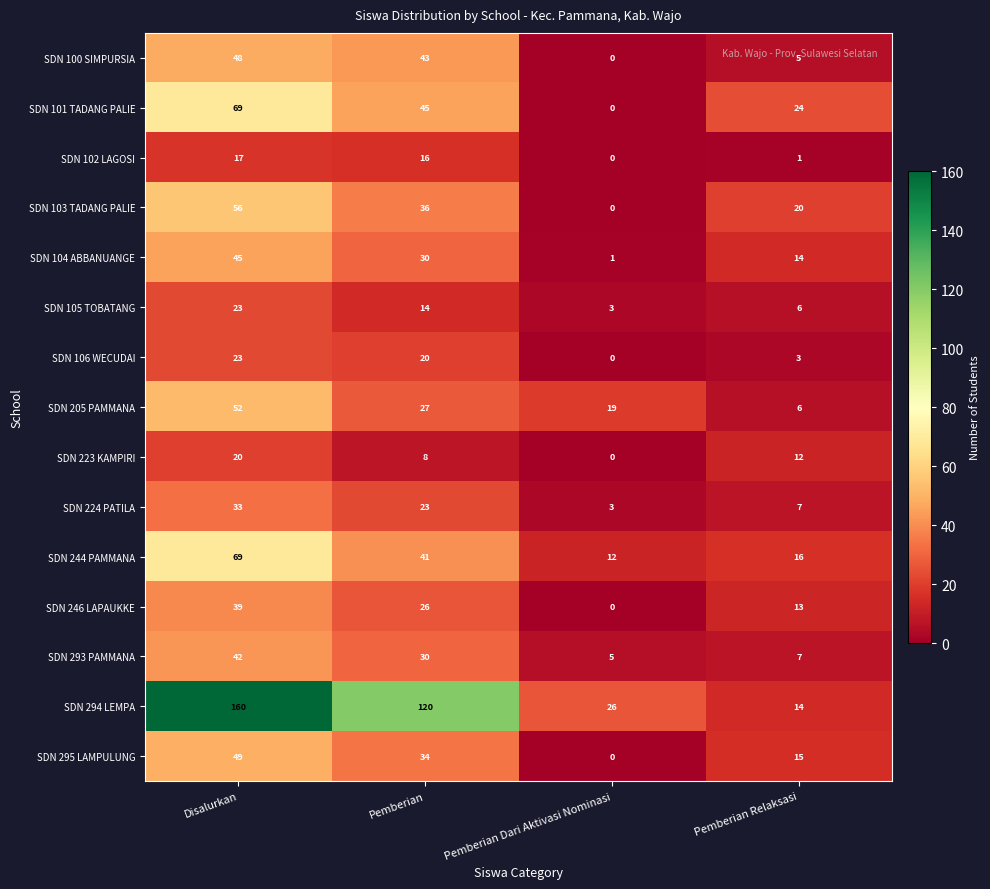

Which series has the largest total across all categories?

SDN 294 LEMPA